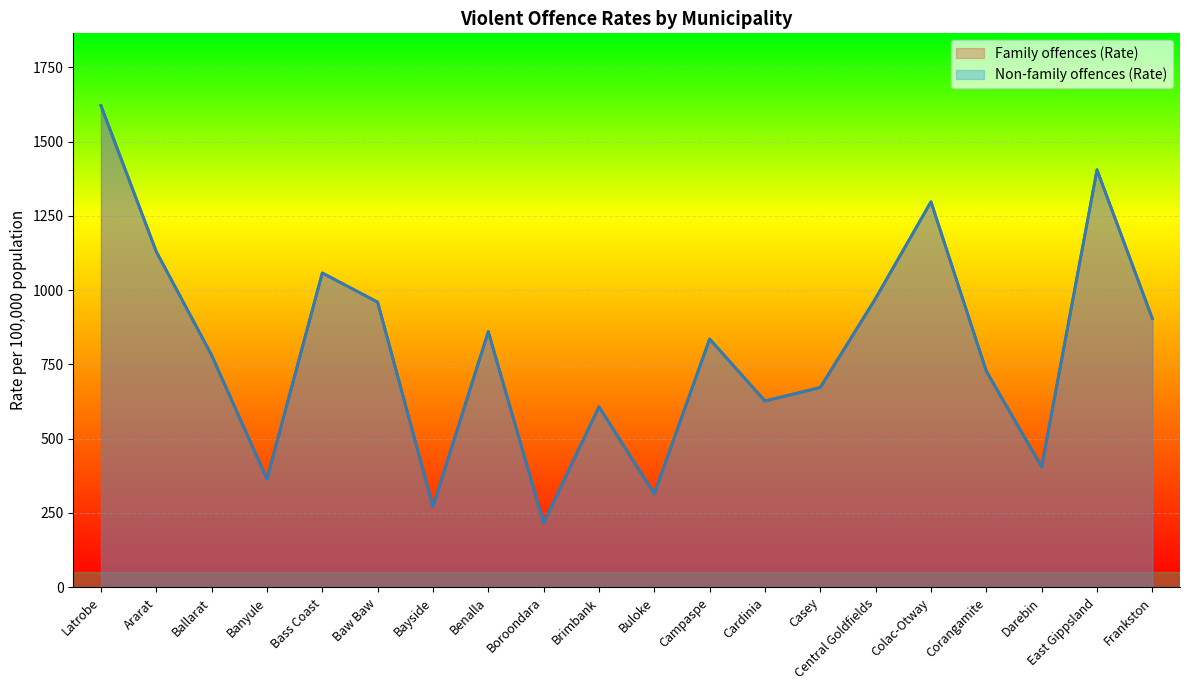

True or false: Non-family offences (Rate) and Family offences (Rate) cross at least once.

False